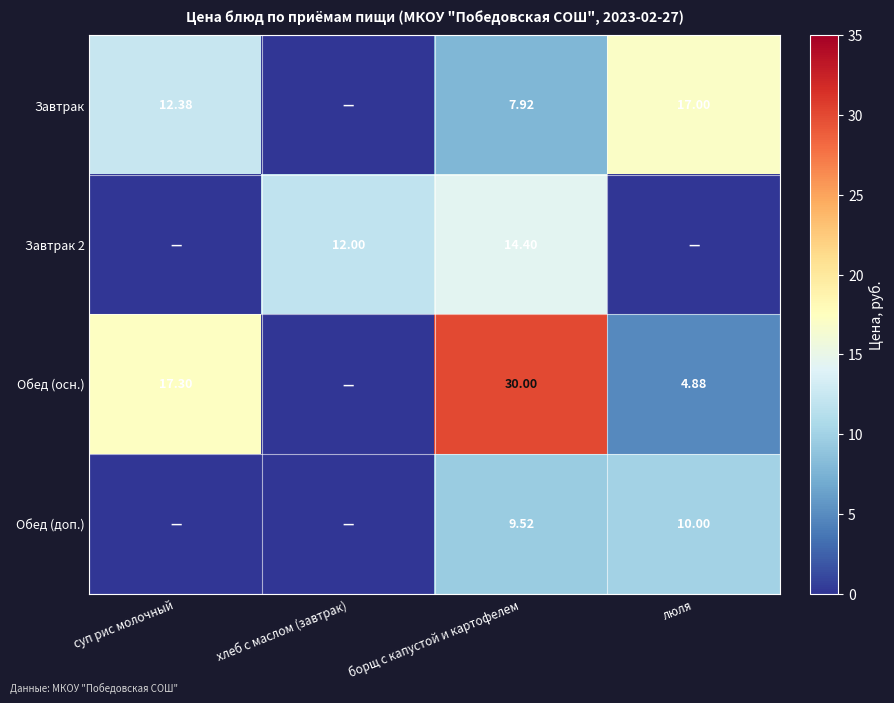

Is the value of Завтрак 2 at хлеб с маслом (завтрак) greater than the value of Обед (осн.) at борщ с капустой и картофелем?

No